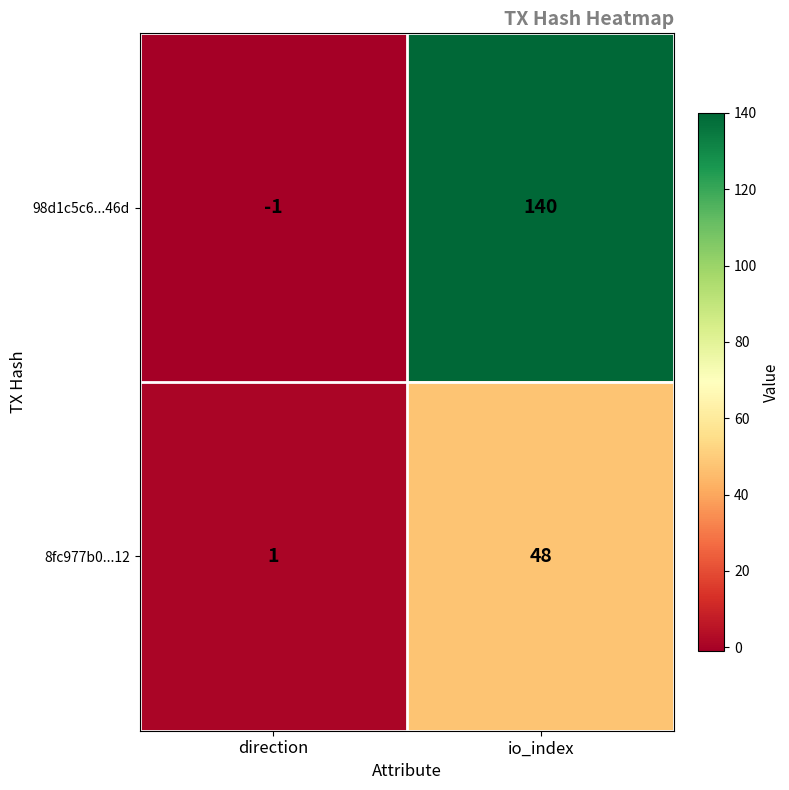

What is the difference between the maximum and minimum values in the 8fc977b0...12 series?

47